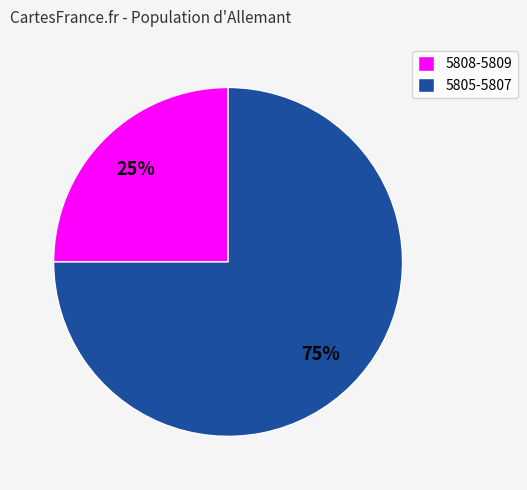

How many segments does this pie chart have?

2